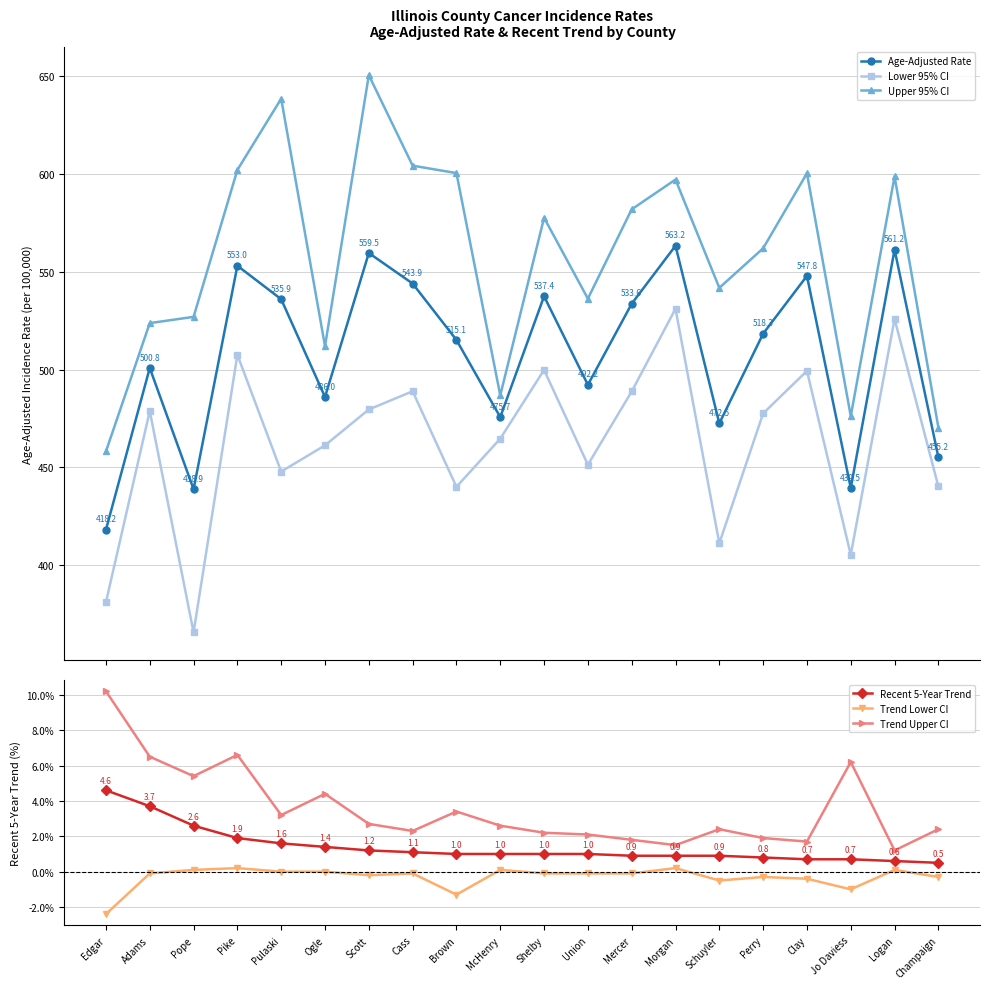

What is the label of the 16th point from the right?

Pulaski